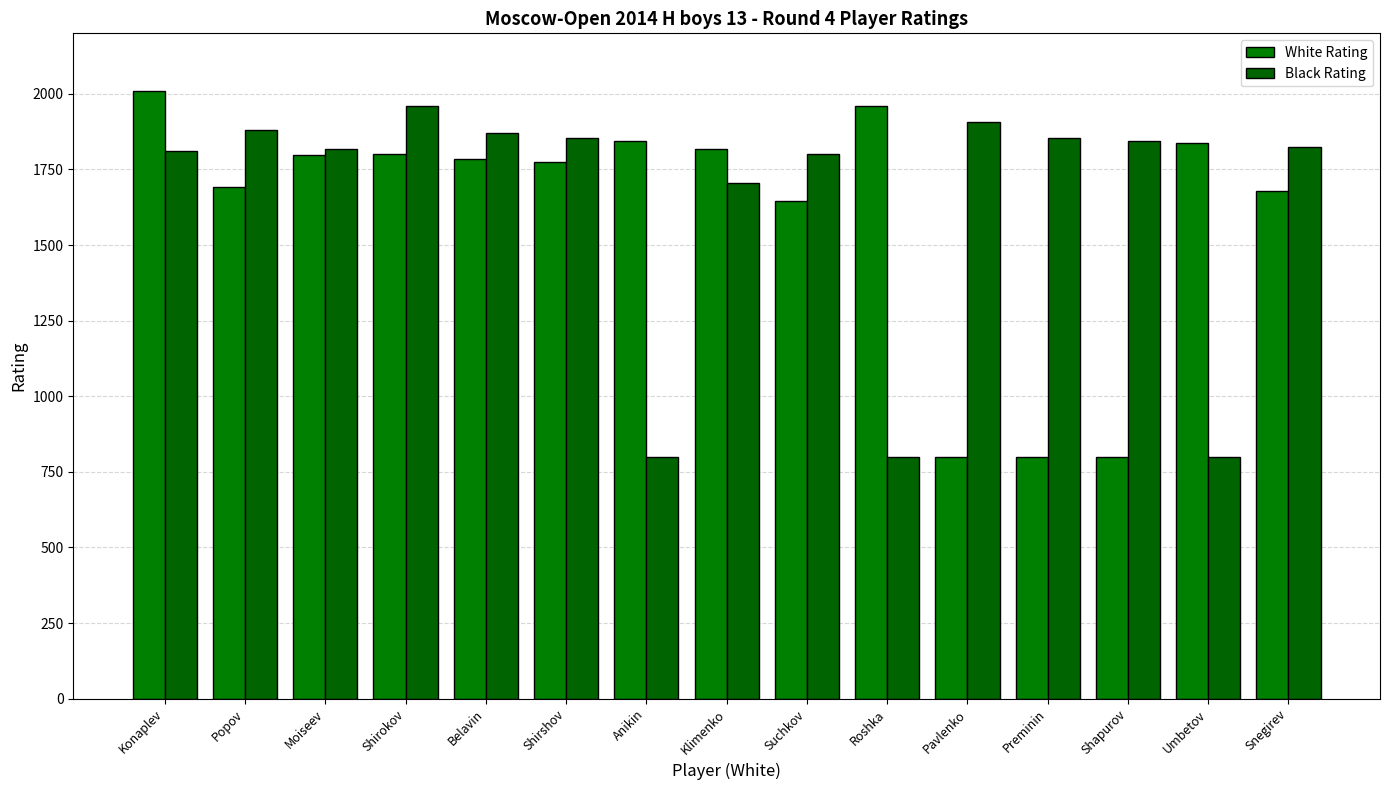

How many distinct data groups are displayed?

2